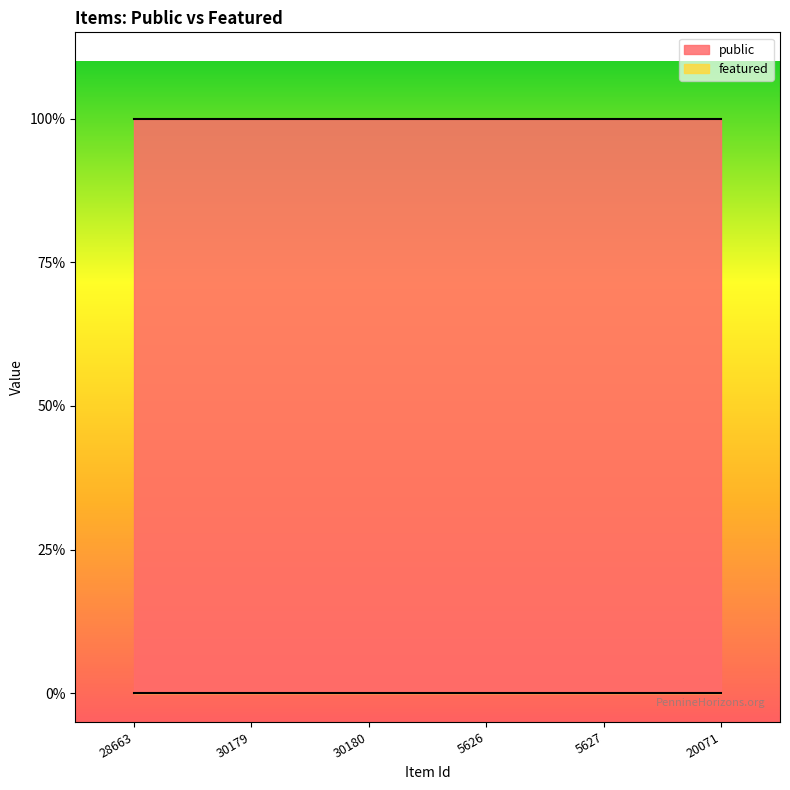

Reading left to right, list all the values displayed in this chart.

public: 1	1	1	1	1	1
featured: 0	0	0	0	0	0